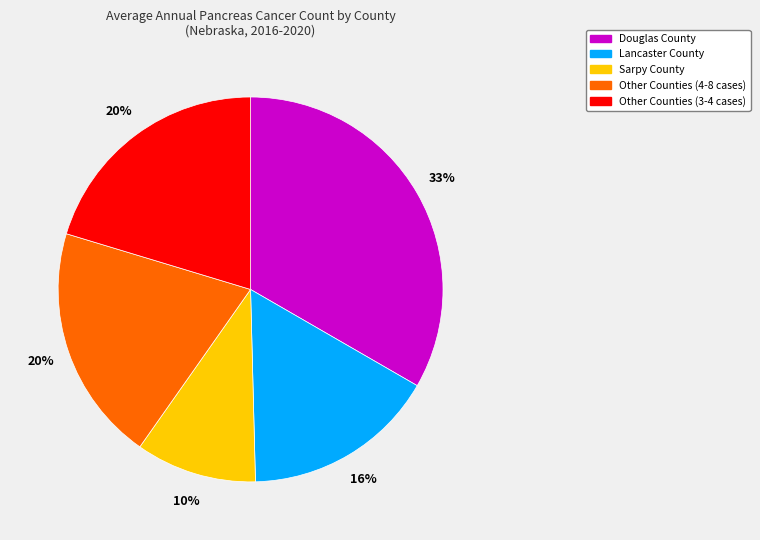

To the nearest percent, what is the difference between the largest and smallest slice percentages?

23%